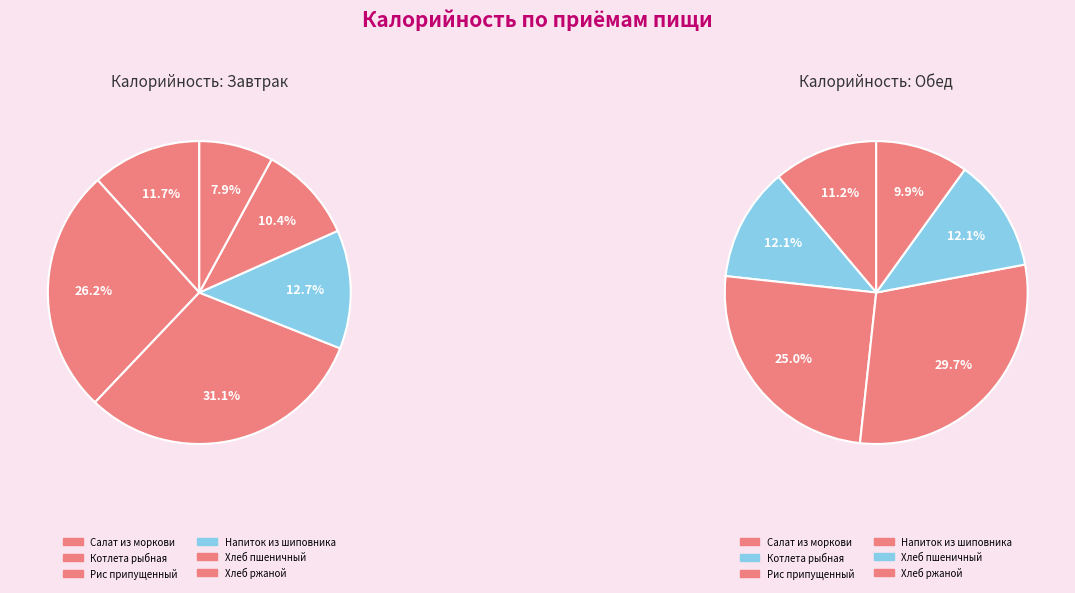

What is the smallest slice in the pie chart?

Хлеб ржаной